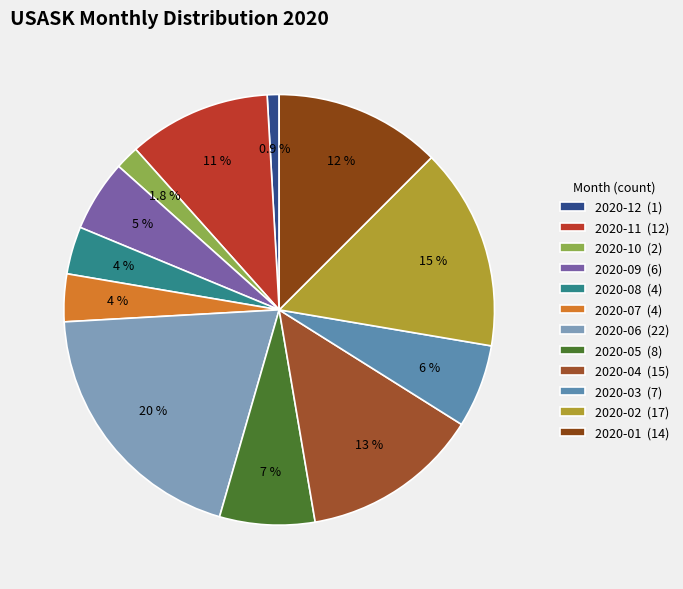

What is the ratio of the value at 2020-05 to the value at 2020-11?

0.7